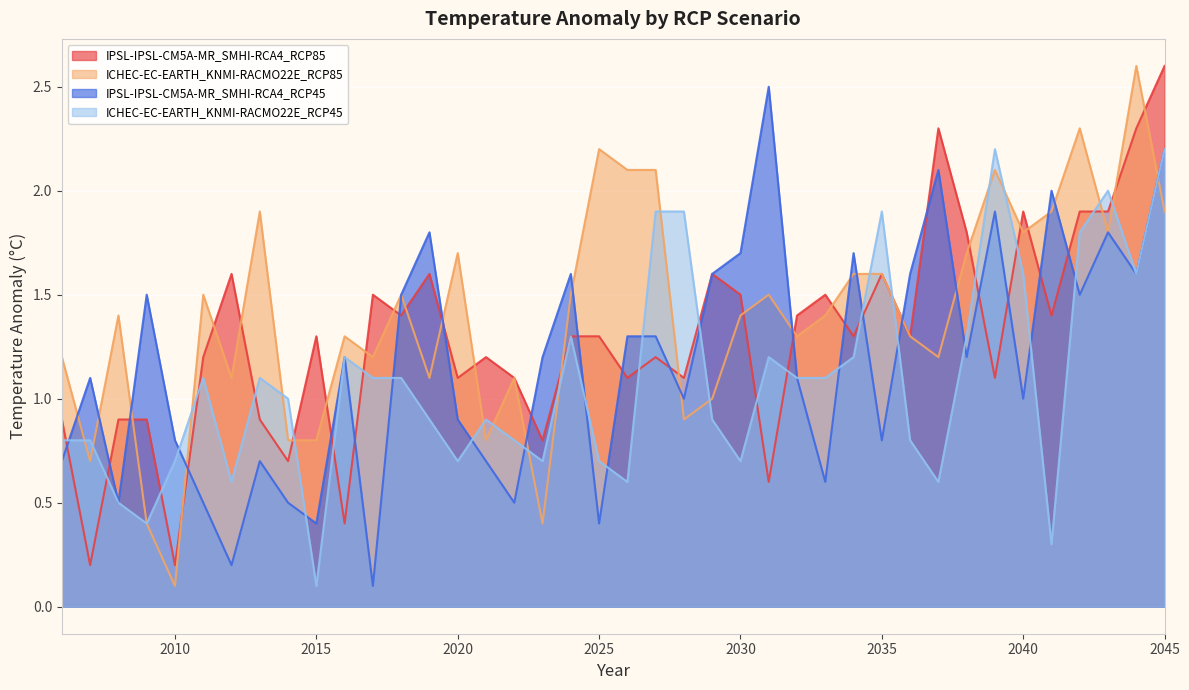

How many series are shown in this chart?

4